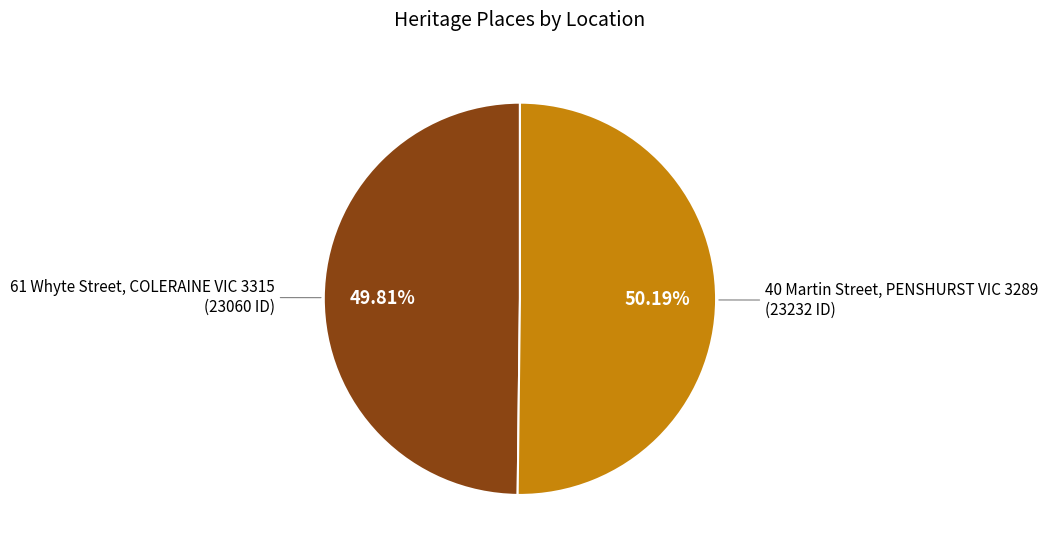

Is there a majority slice in this chart?

Yes